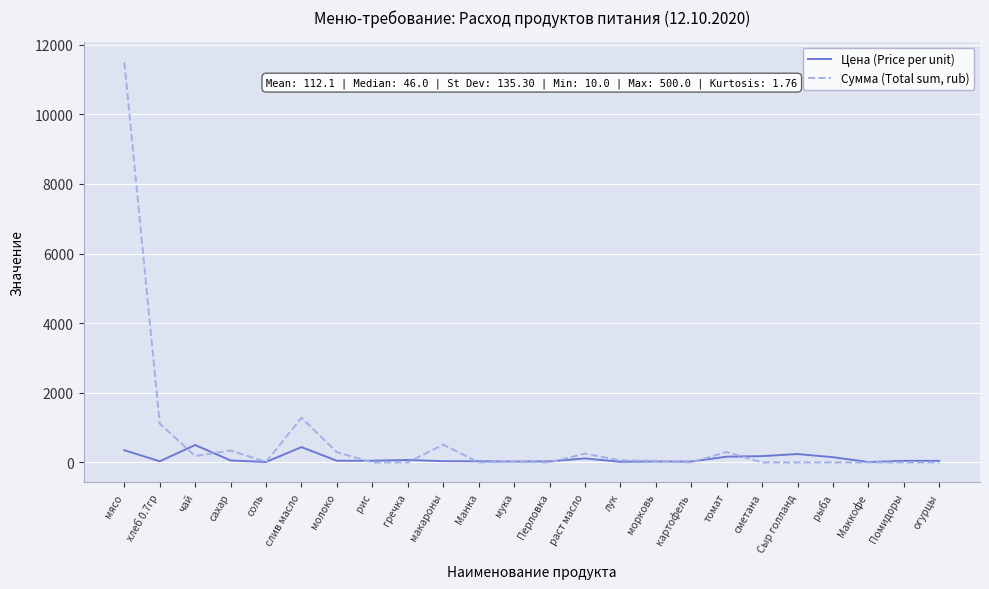

At which category is the sum across all series the highest?

мясо